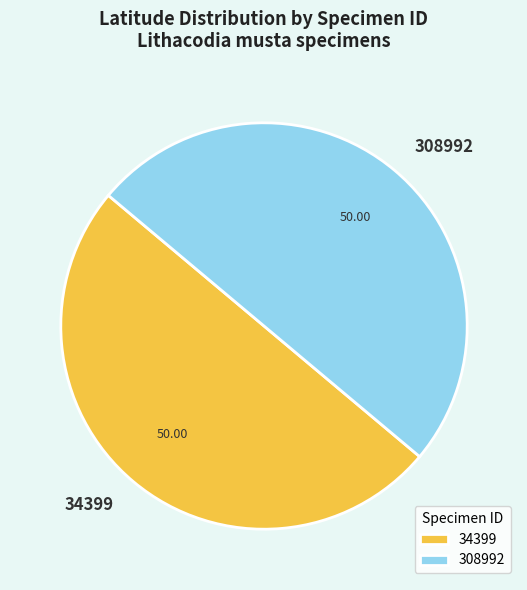

Is the sum of 308992 and 34399 greater than half?

Yes